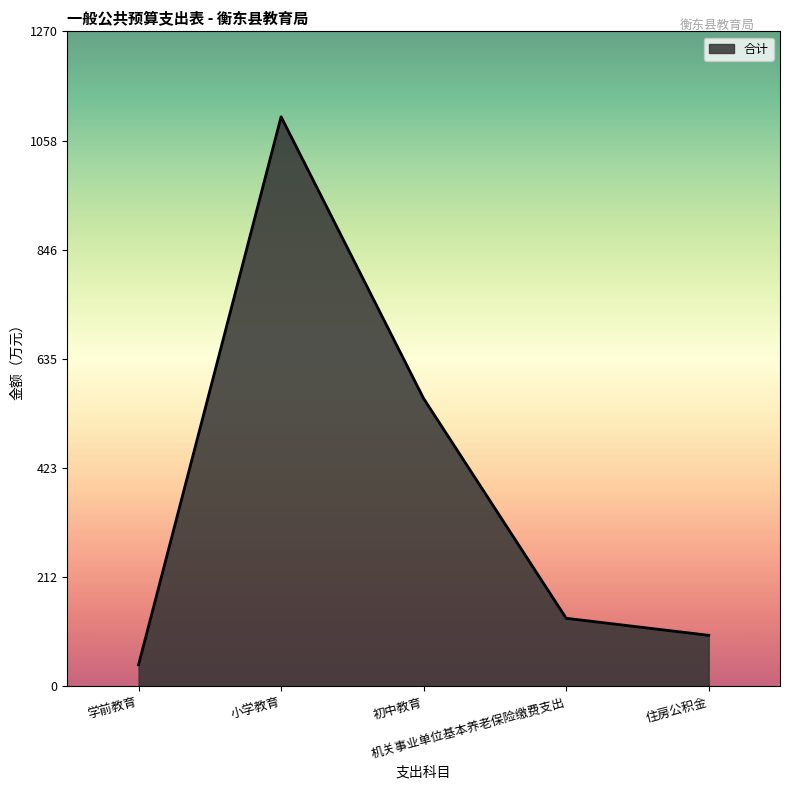

The chart shows a value of 751.7 at 初中教育. True or false?

False